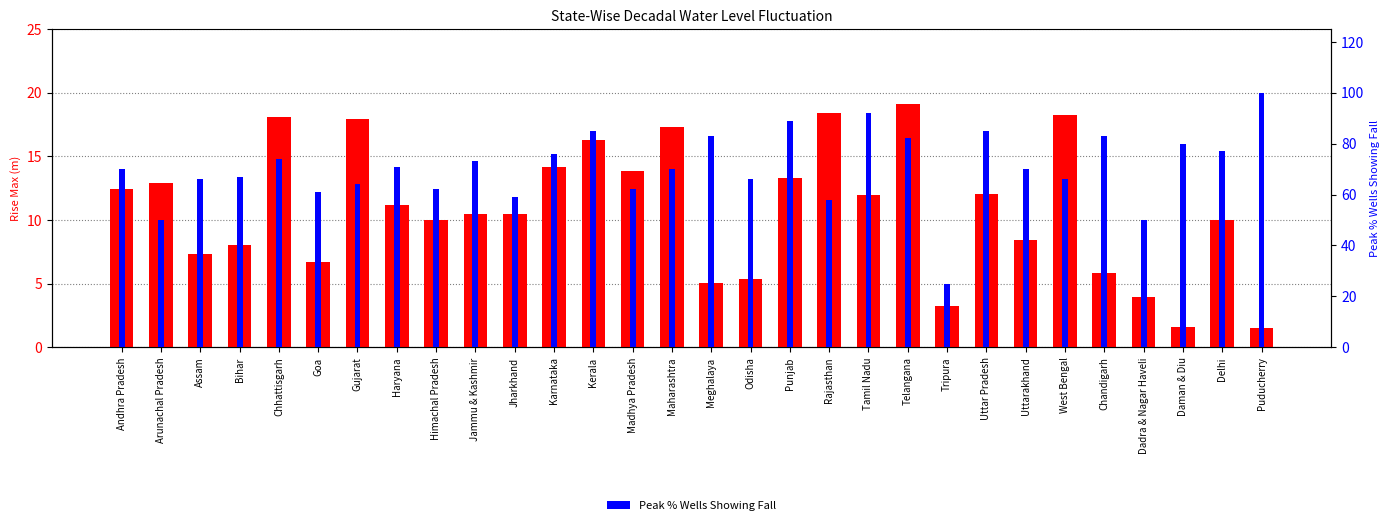

What is the lowest value of the Peak % Wells Showing Fall series?

25.0